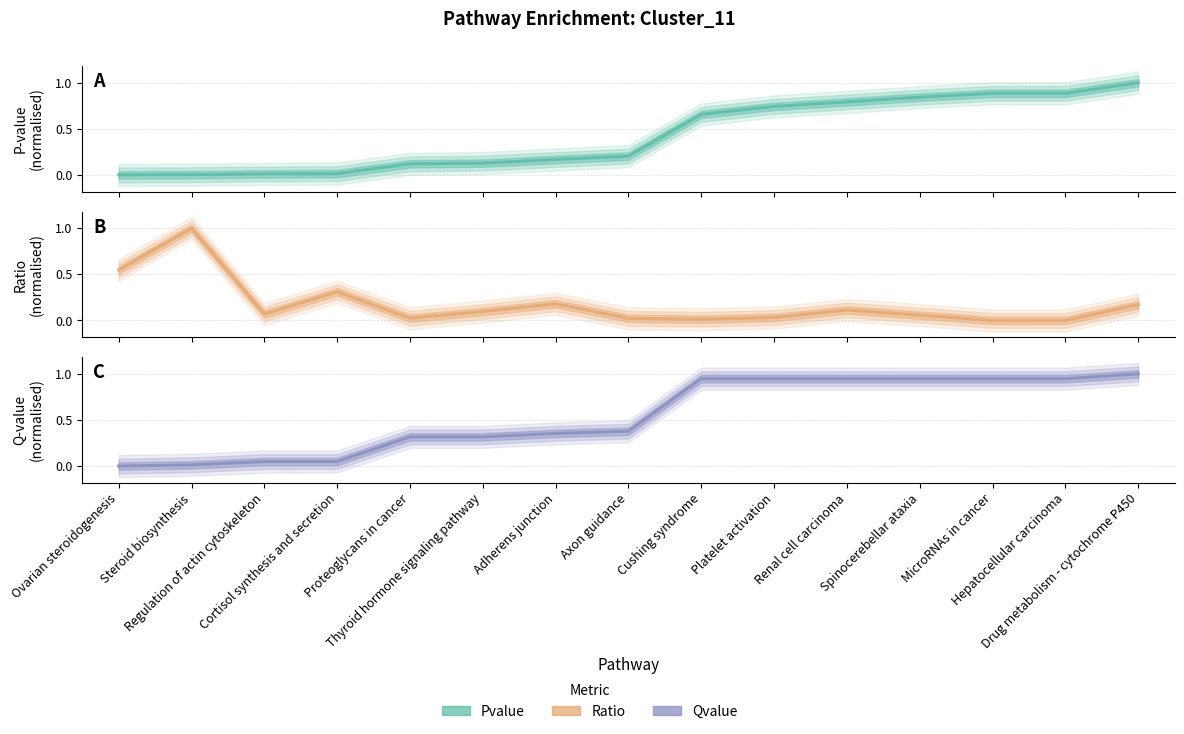

The value of Ratio at Platelet activation is 0.0. True or false?

False